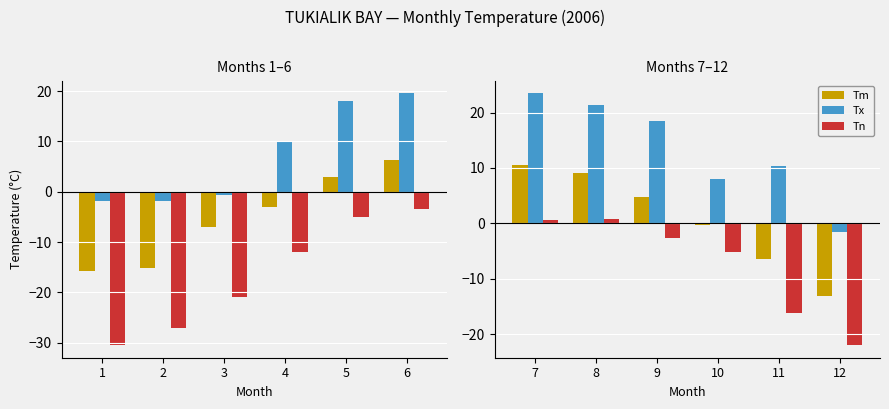

Is it true that Tx equals 31.7 at 8?

False